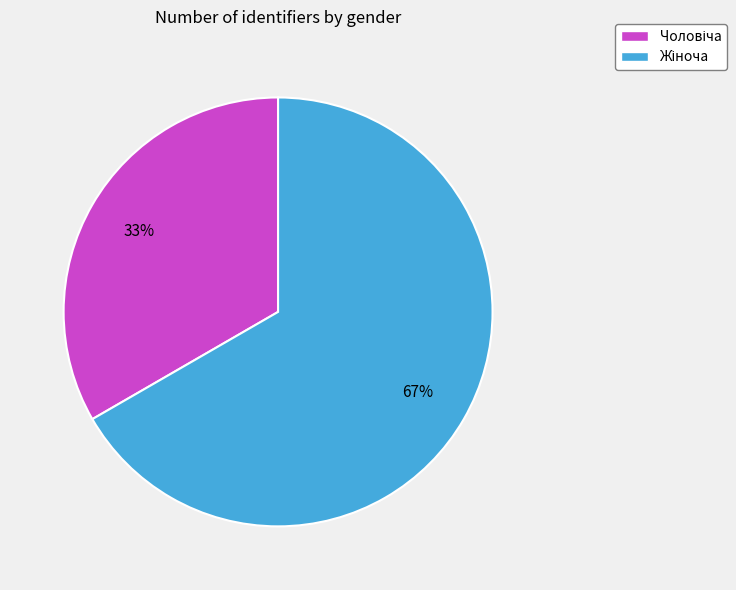

Does any single category account for the majority?

Yes